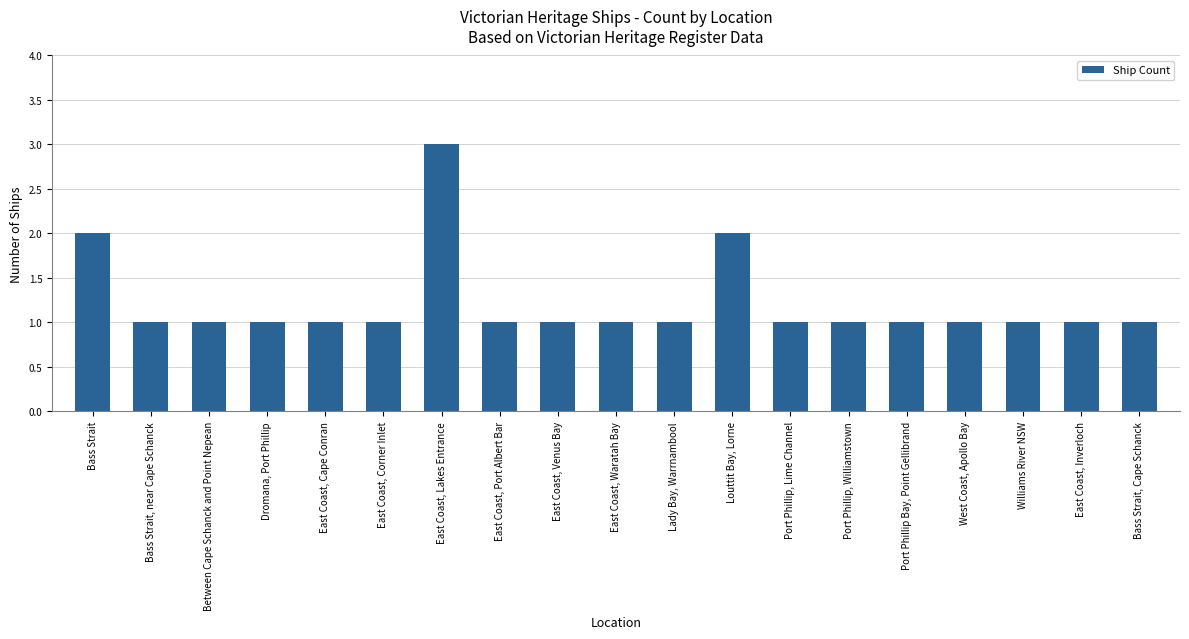

Does the chart contain any negative values?

No